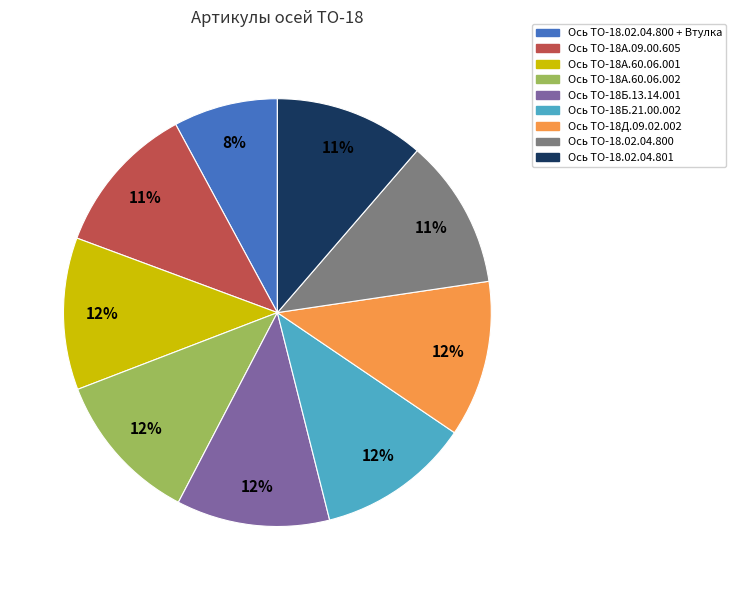

Is it true that Ось ТО-18.02.04.801 is 2% of the pie?

False